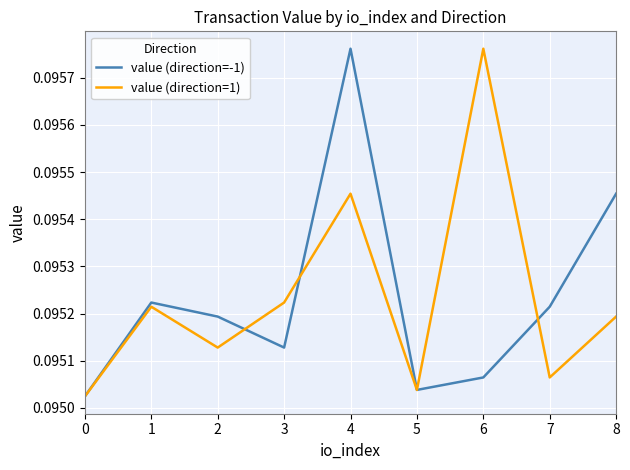

Which series changed the most between 4 and 5?

value (direction=-1)